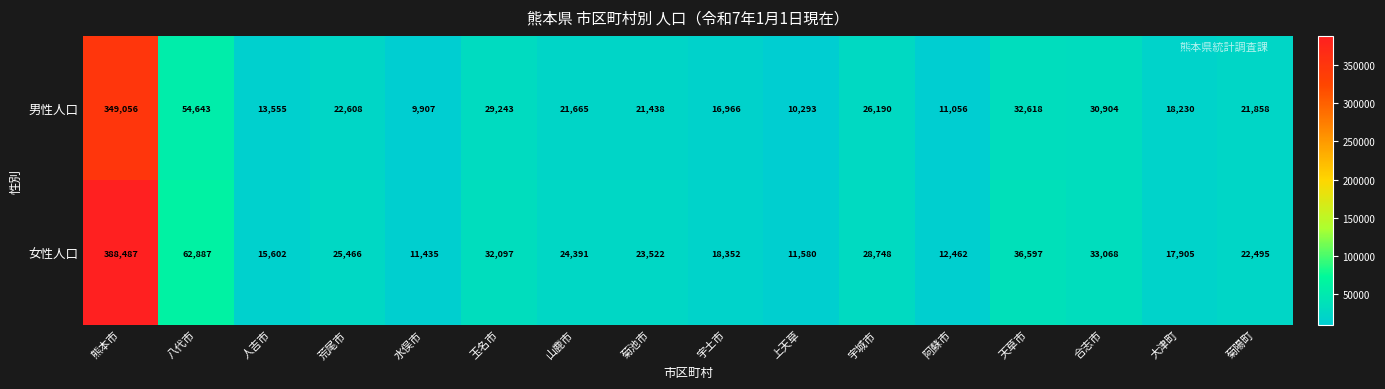

The value of 男性人口 at 合志市 is 41871. True or false?

False